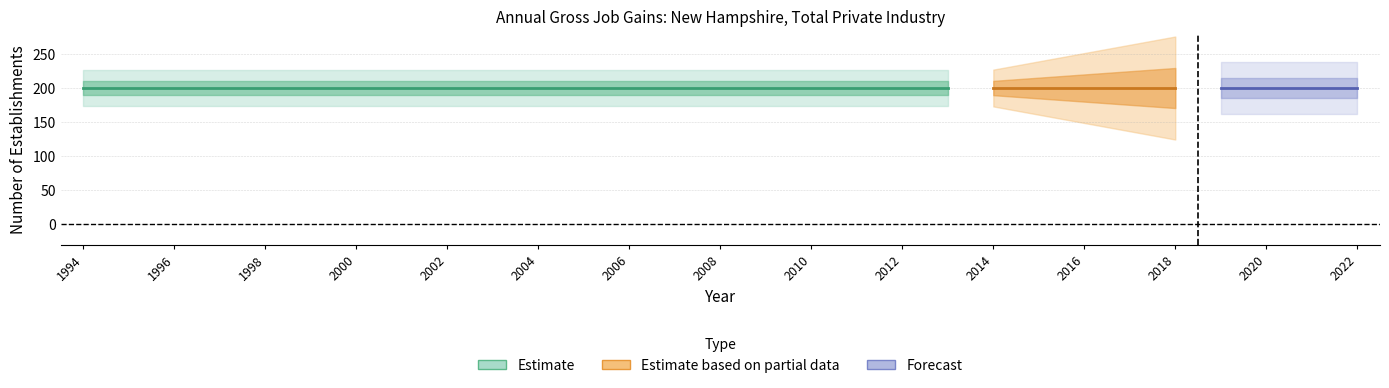

Rank the categories by Expanding establishments value from highest to lowest.

1994, 1995, 1996, 1997, 1998, 1999, 2000, 2001, 2002, 2003, 2004, 2005, 2006, 2007, 2008, 2009, 2010, 2011, 2012, 2013, 2014, 2015, 2016, 2017, 2018, 2019, 2020, 2021, 2022